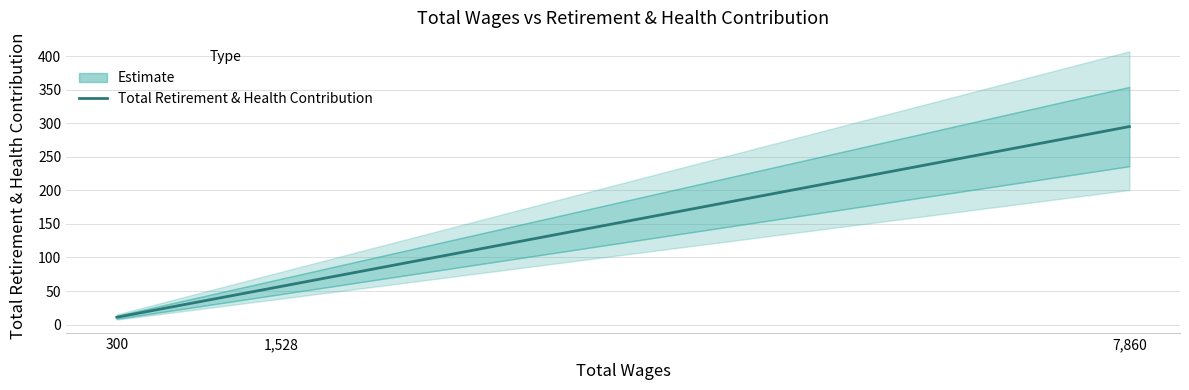

What is the change in value from 1,528 to 7,860?

+238